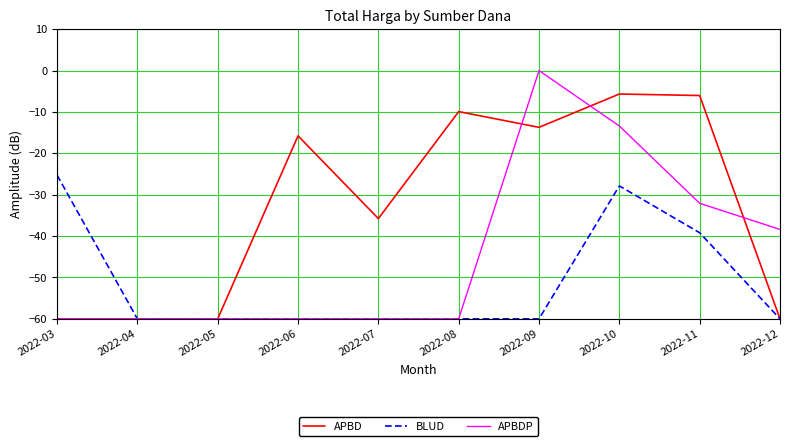

What is the total value across all series at 2022-12?

-158.4